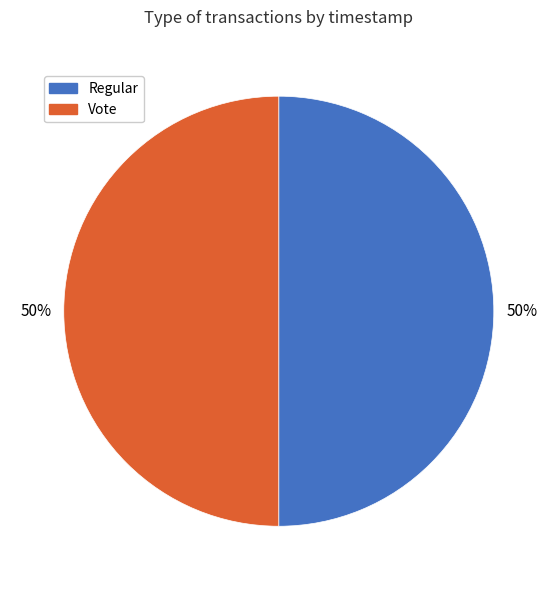

True or false: Regular accounts for 62% of the total.

False